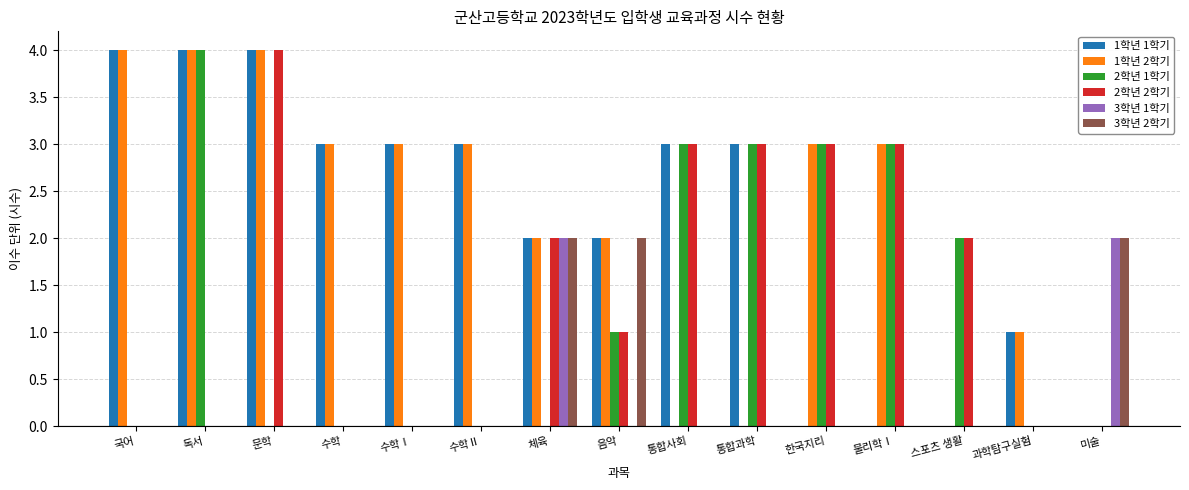

Count the number of categories in the chart.

15